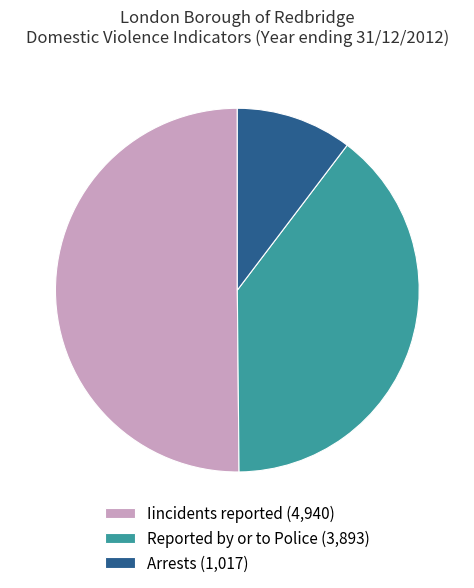

Combined, do Arrests (1,017) and Iincidents reported (4,940) account for over 50%?

Yes